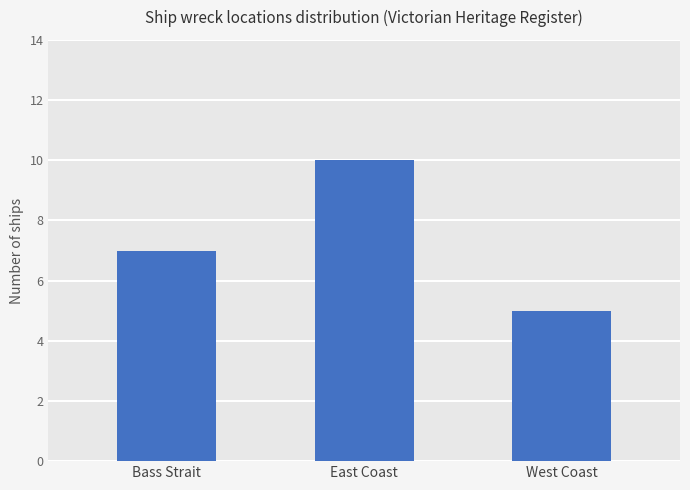

Does the chart contain stacked bars?

No